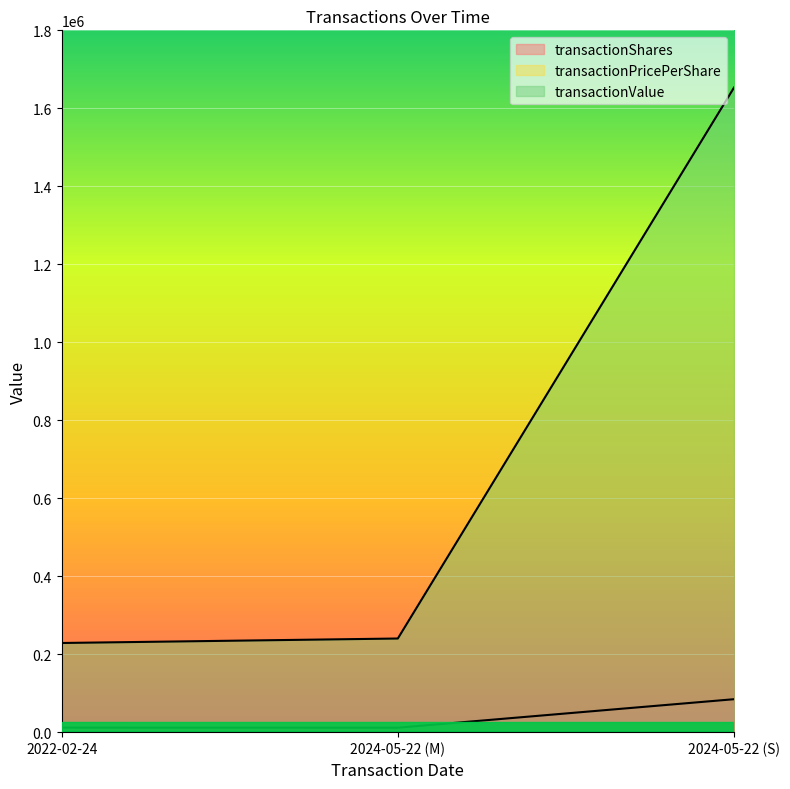

What is the label of the 3rd point from the left?

2024-05-22 (S)